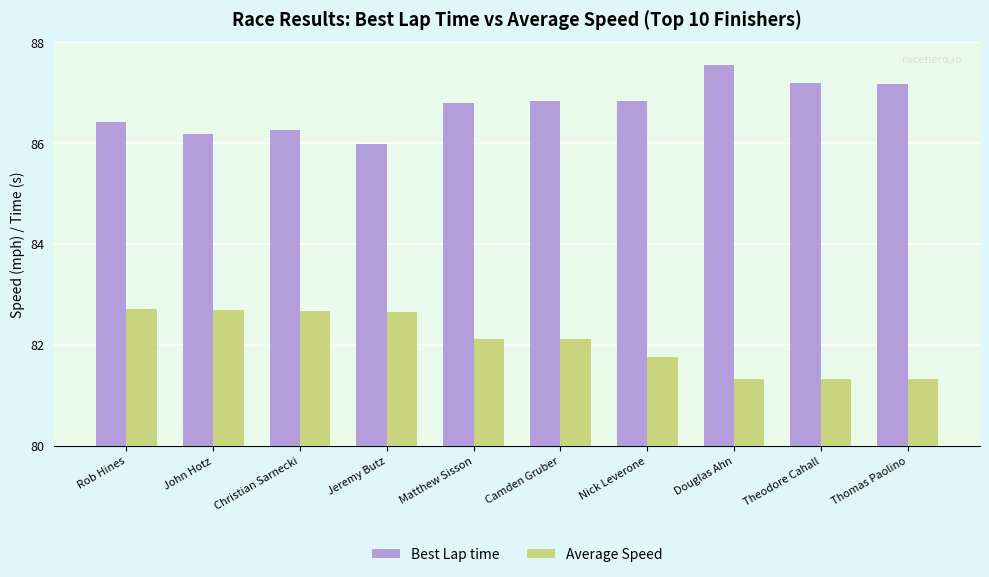

What is the difference between the second highest and minimum values in the Average Speed series?

1.4